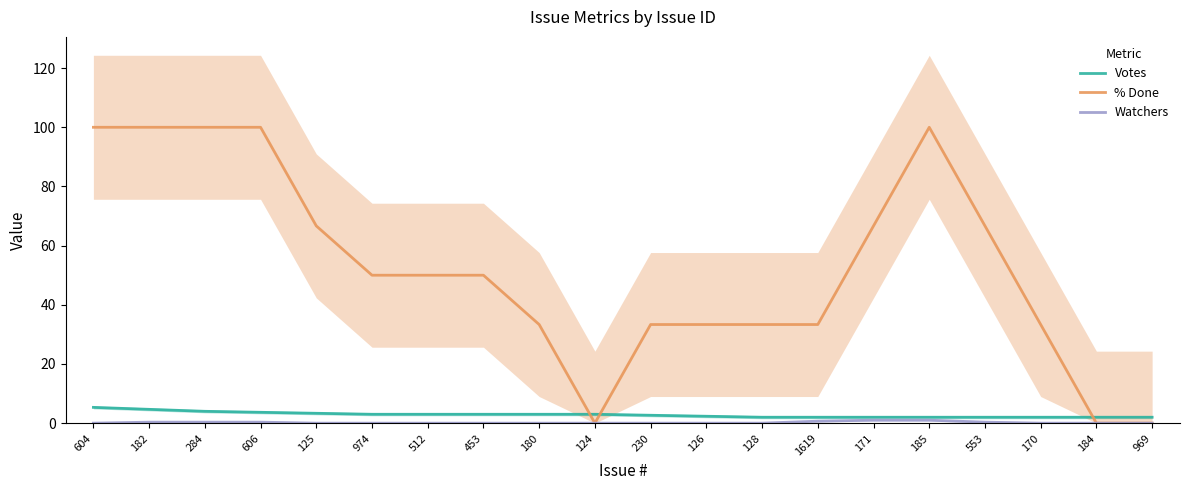

Is it true that % Done equals 10.8 at 128?

False